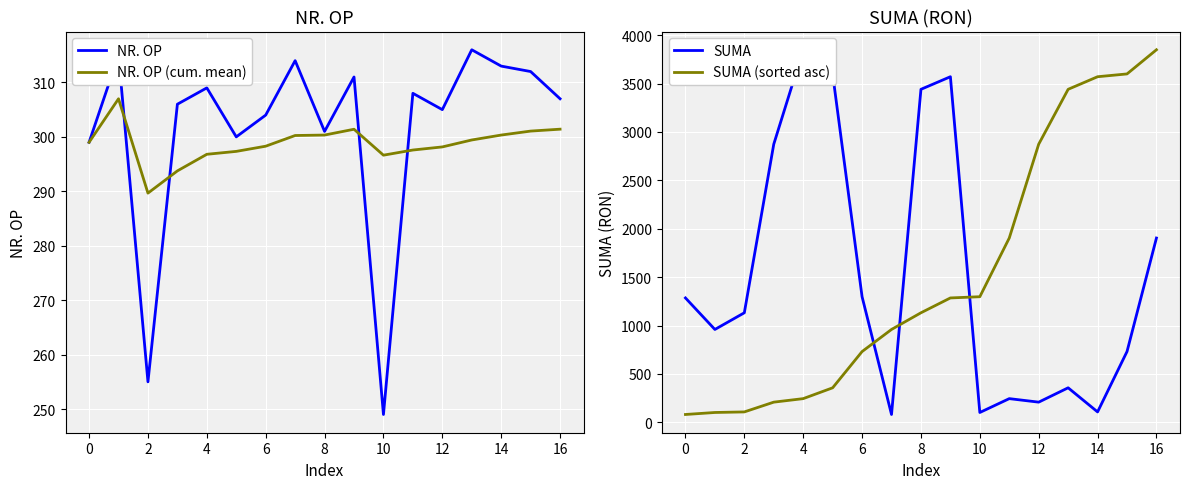

What is the minimum value for NR. OP (cum. mean)?

289.7